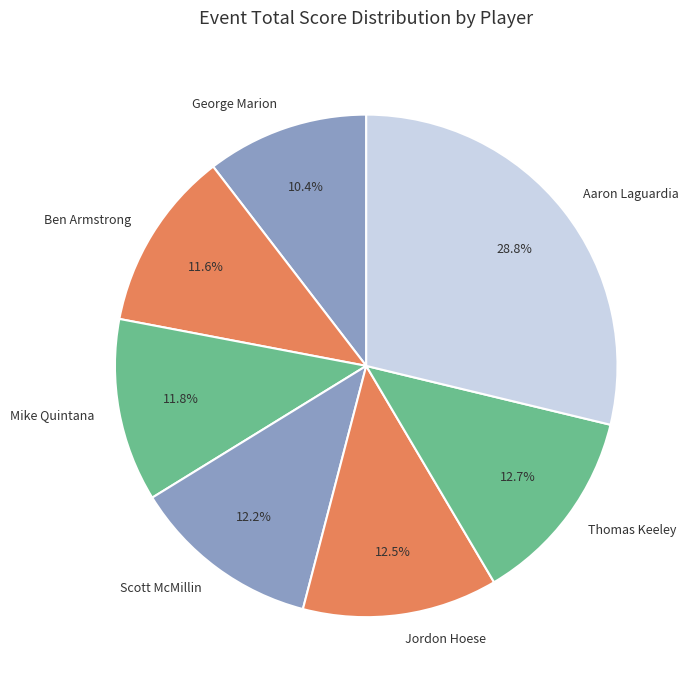

What is the smallest slice in the pie chart?

George Marion